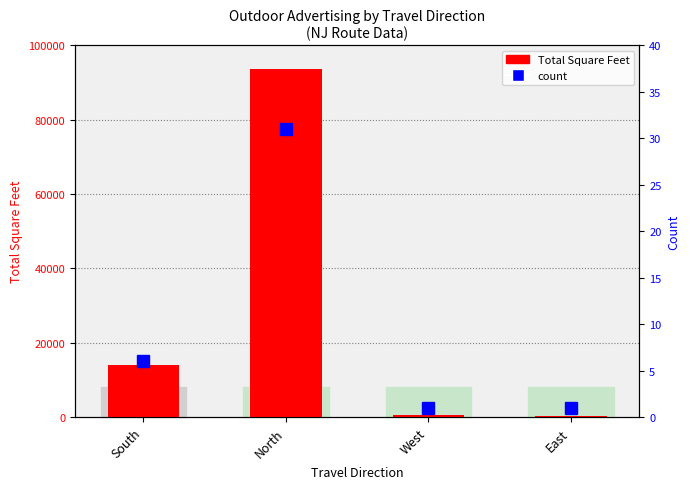

How many groups of bars are there?

4